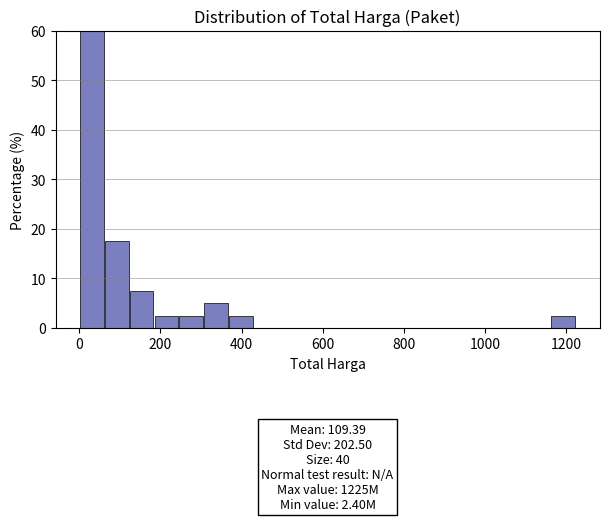

Read against the x-axis, roughly where is the centre of the tallest bar?

40